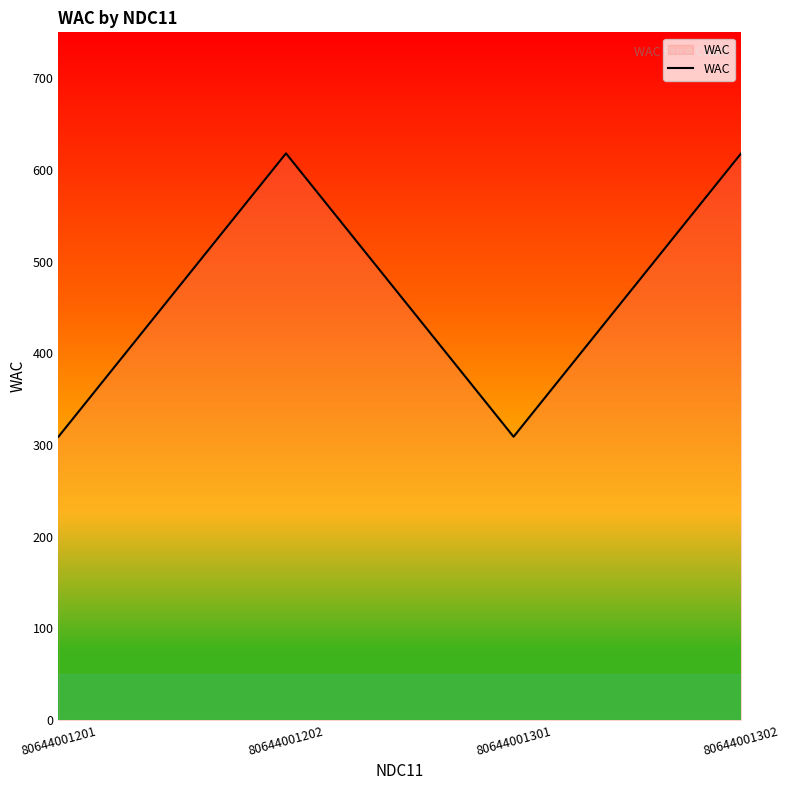

Reading left to right, what are all the values shown in this chart?

309	618	309	618